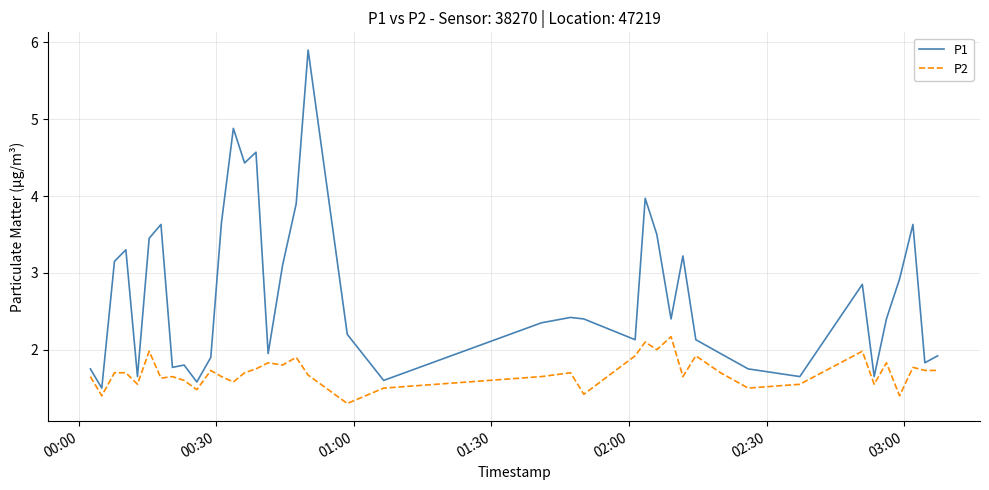

What is the minimum value shown in the chart?

1.3